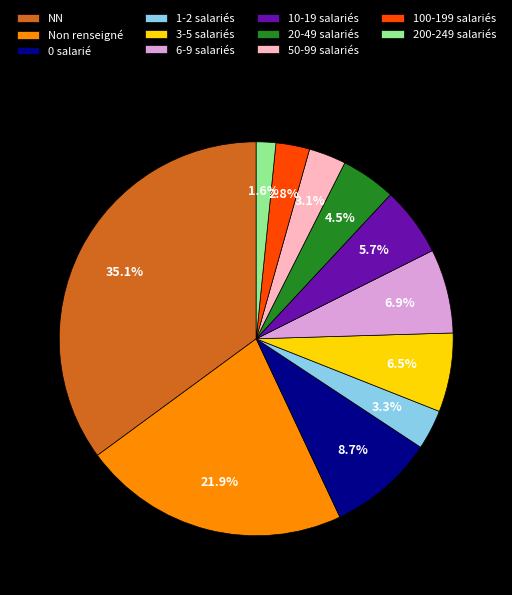

Which category has the biggest portion of the pie?

NN